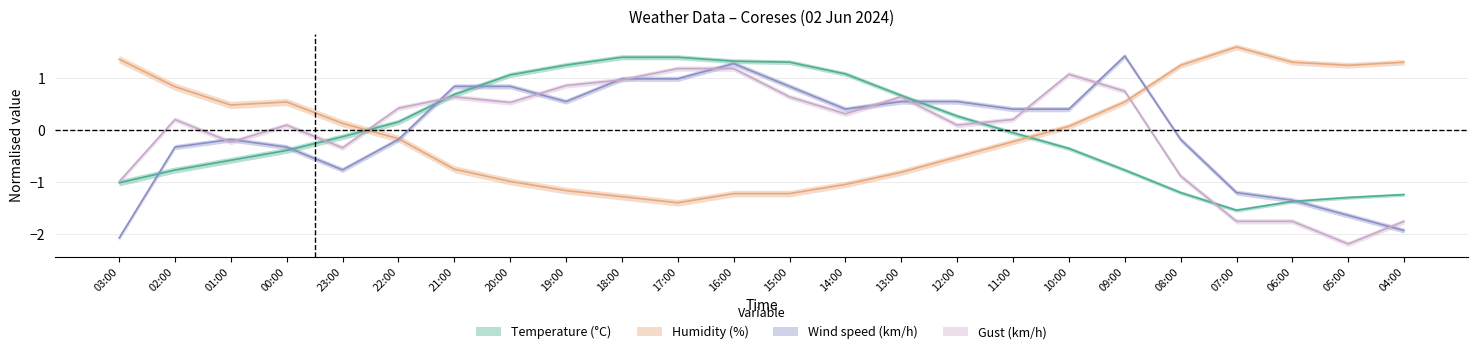

How many positive values does the Wind speed series have?

13